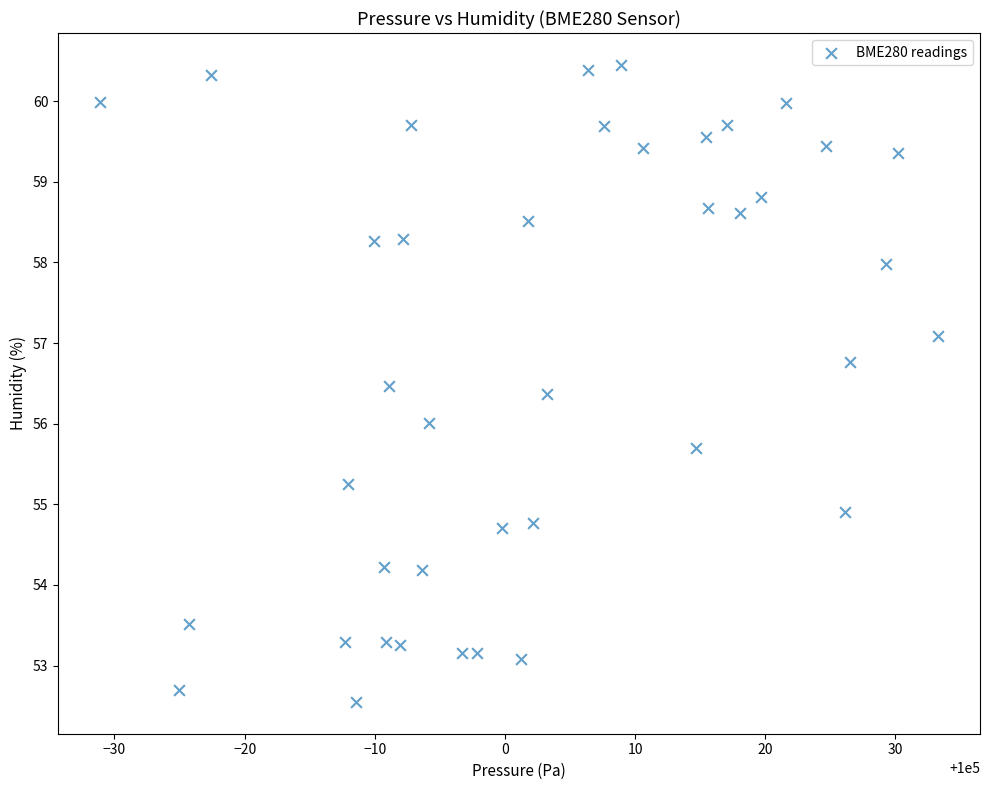

What is the range of X values (max minus min)?

64.4